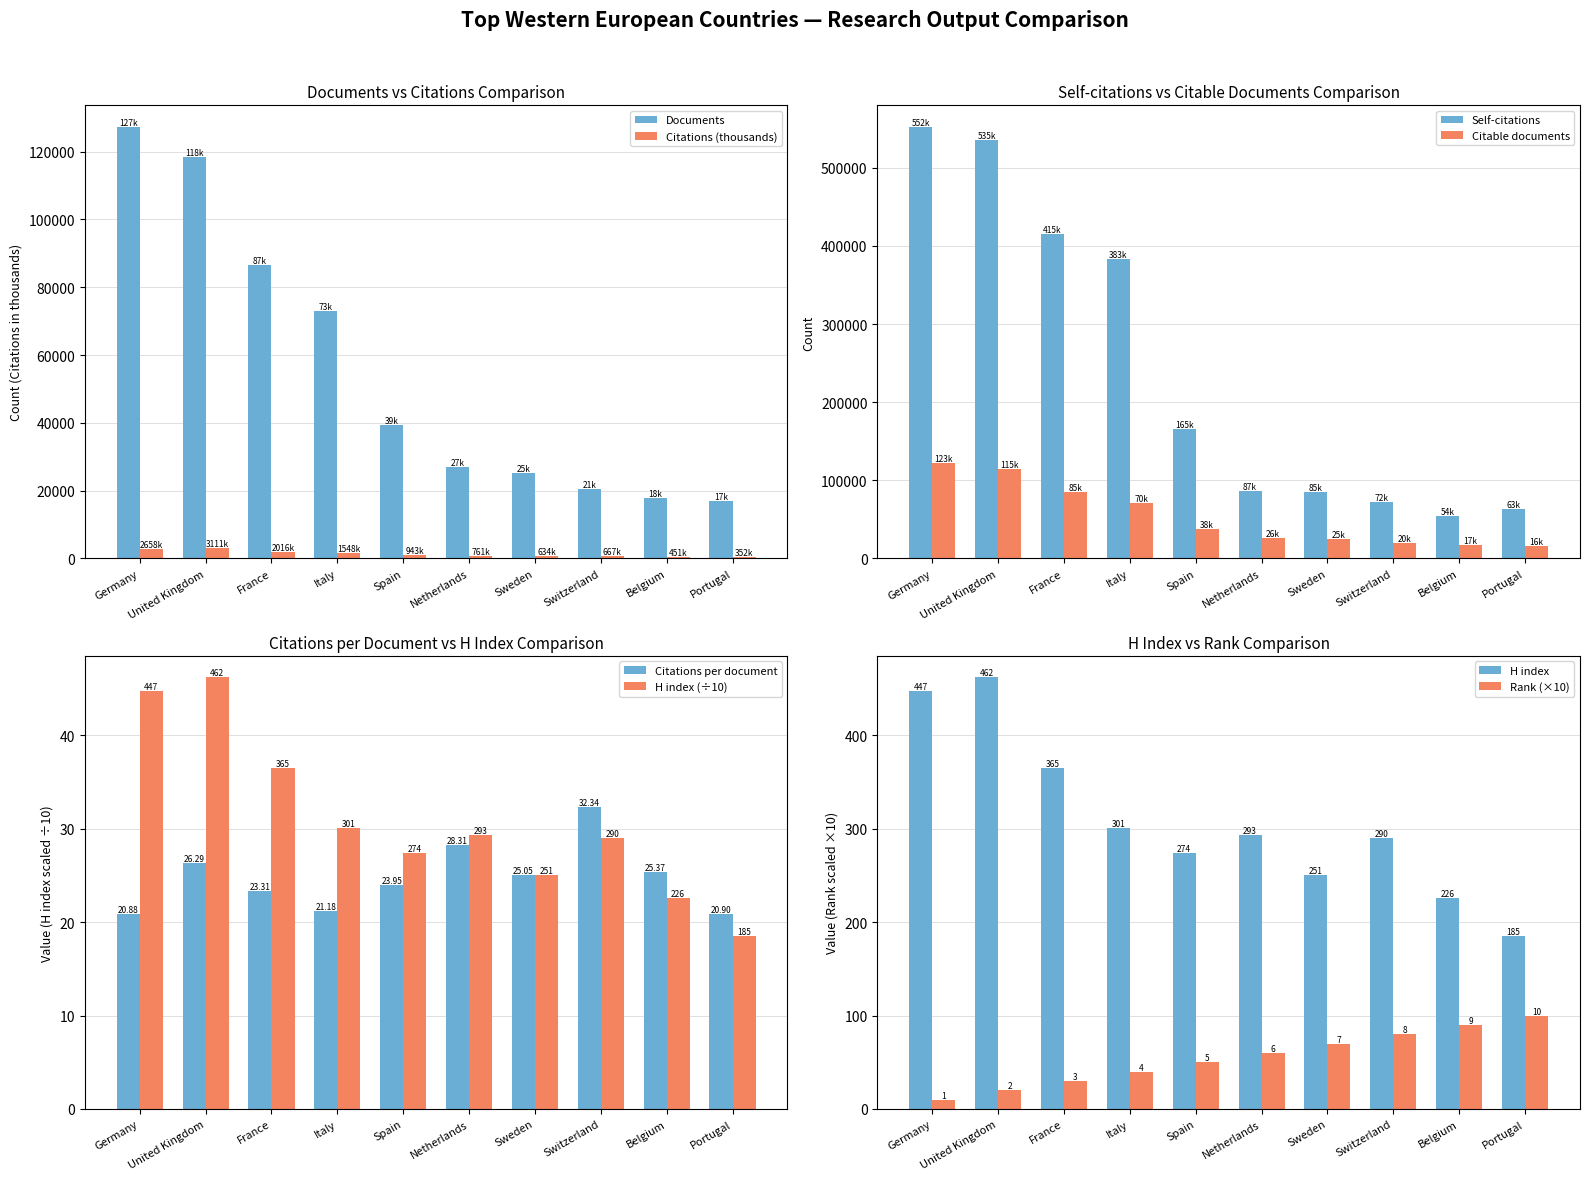

The Documents series shows 39370.0 at Spain. True or false?

True